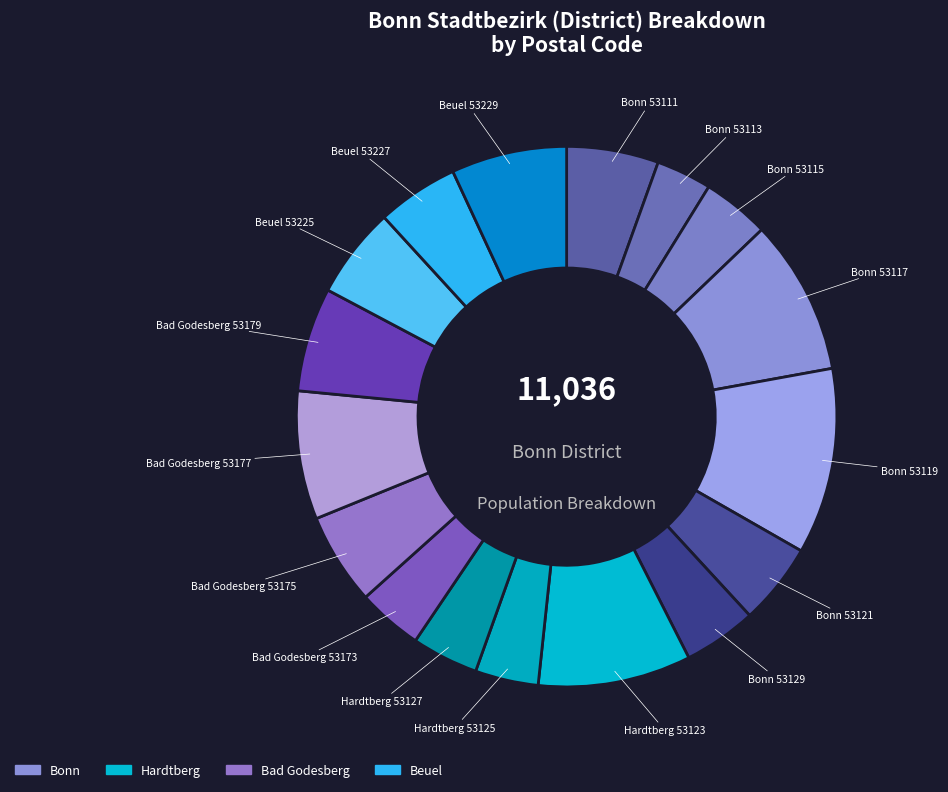

Count the number of slices in the pie.

17